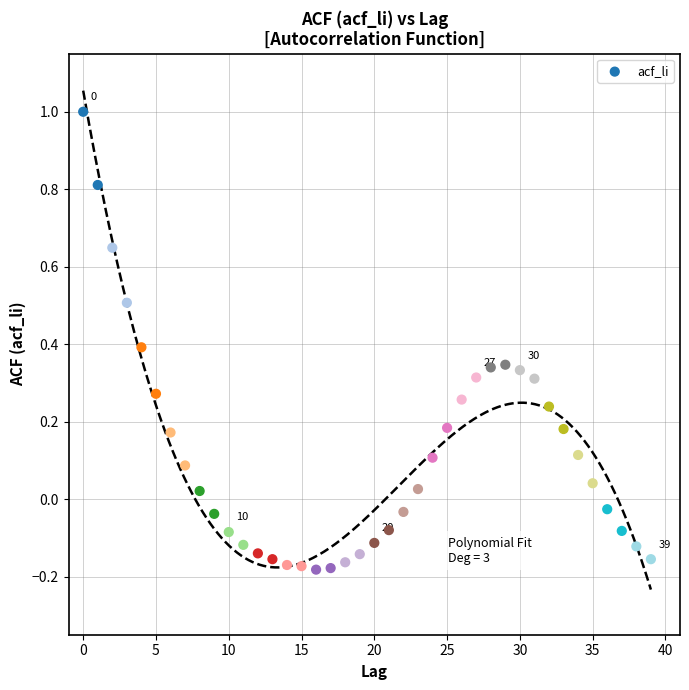

What is the range of Y values (max minus min)?

1.2